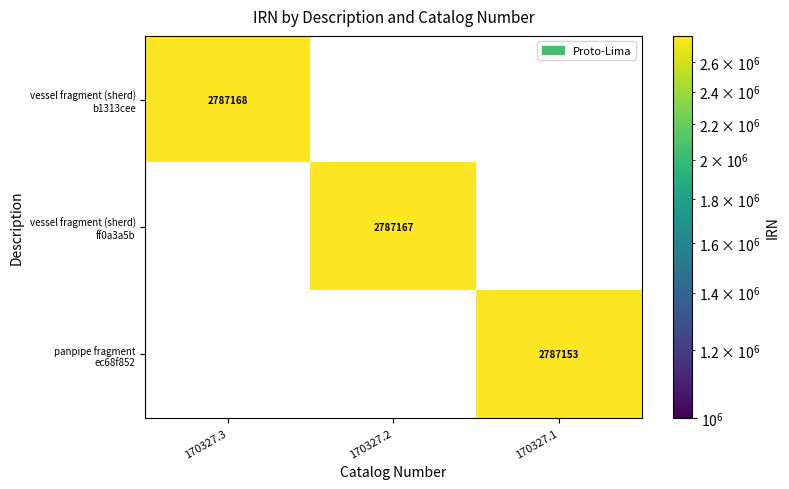

Which category has the highest value across all series?

170327.3